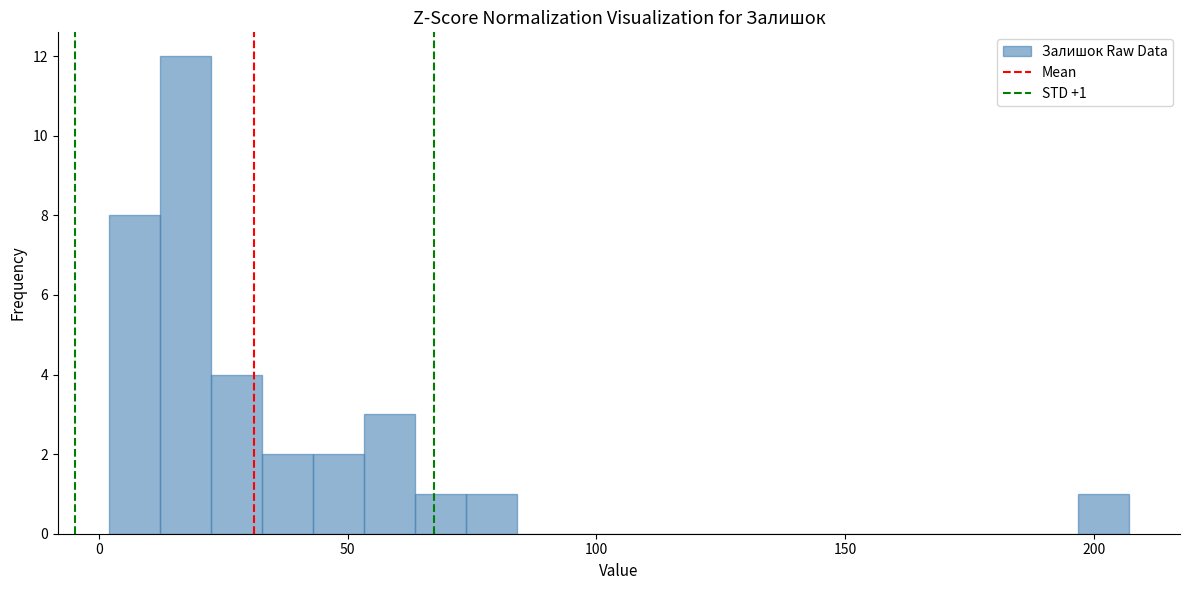

Around what value on the x-axis is the tallest bar? Give the approximate position of its centre, as read against the axis.

15